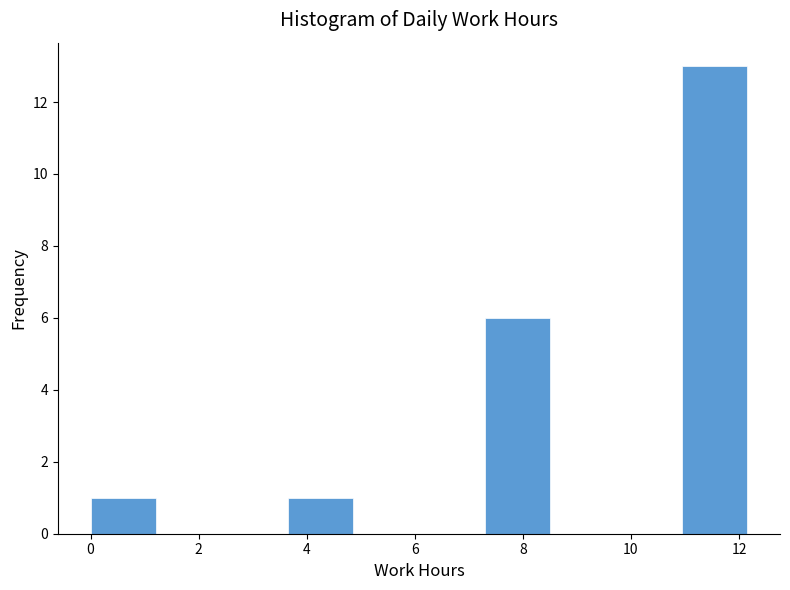

Reading left to right, list every bar in this chart as the range it spans on the x-axis followed by its height. Neither the bar edges nor the heights are printed on the chart, so give them approximately, as read against the axes.

0.0 to 1.2: 1
1.2 to 2.4: 0
2.4 to 3.6: 0
3.6 to 4.8: 1
4.8 to 6.0: 0
6.0 to 7.2: 0
7.2 to 8.6: 6
8.6 to 9.8: 0
9.8 to 11.0: 0
11.0 to 12.2: 13